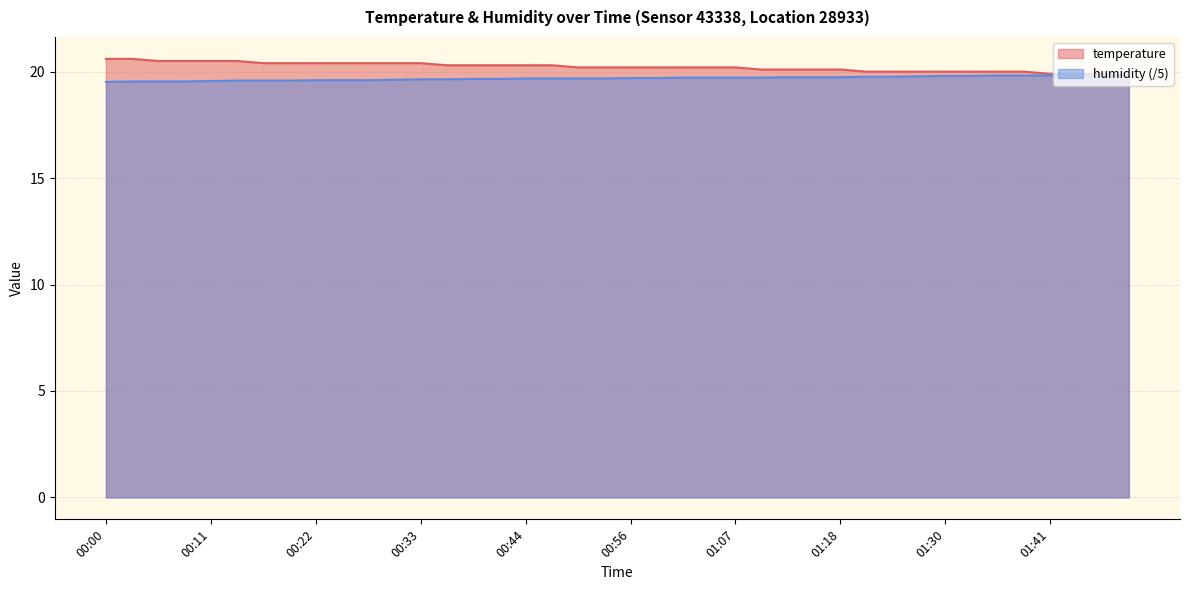

What is the total value across all series at 01:18?

39.8